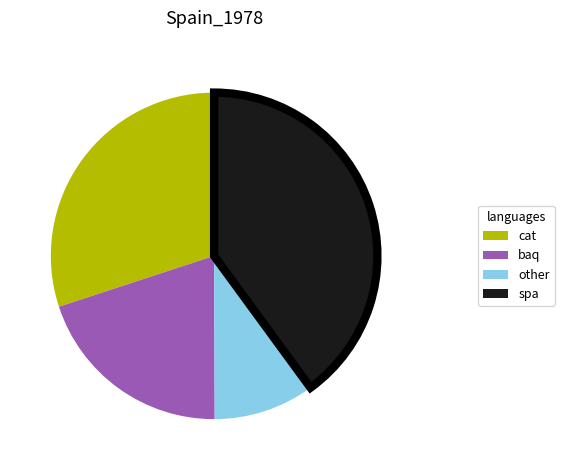

Is there a majority slice in this chart?

No